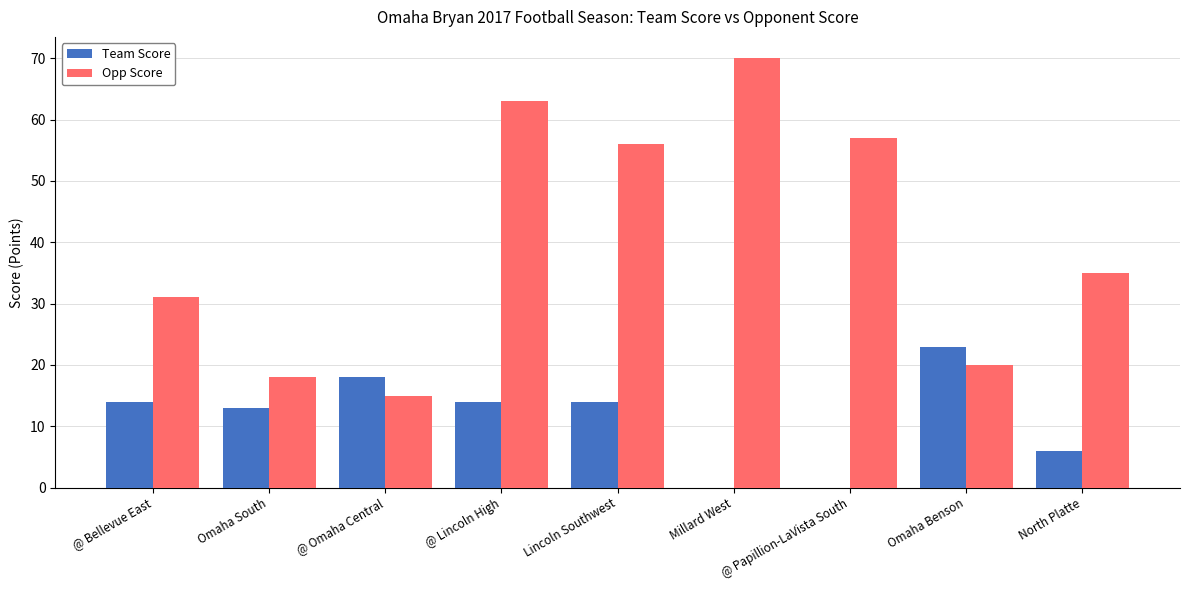

Between Millard West and North Platte, which series saw the biggest shift?

Opp Score